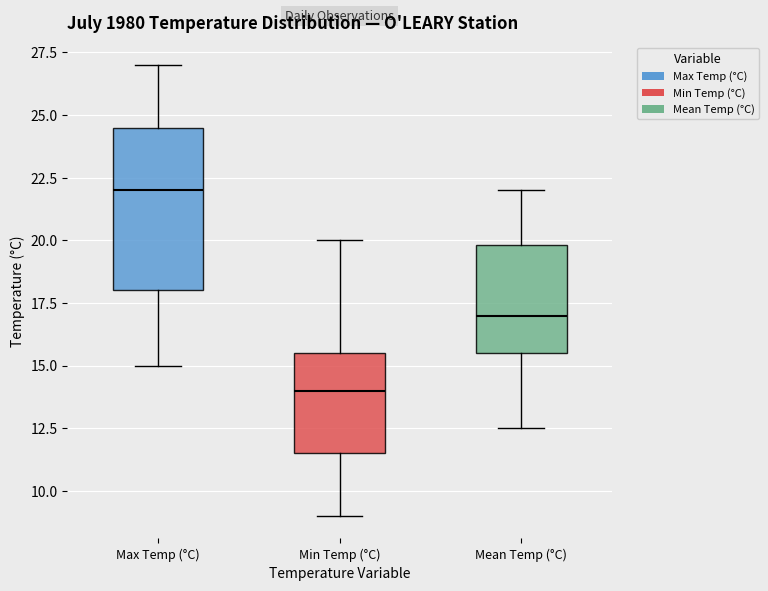

Reading left to right, transcribe this box plot: for each box, give where its median line is, the range the box spans, and where its two whiskers end, as read against the y-axis. The values are not printed on the chart, so give them approximately, as read against the axis.

Max Temp (°C): median 22.0, box 18.0 to 24.5, whiskers 15.0 to 27.0
Min Temp (°C): median 14.0, box 11.5 to 15.5, whiskers 9.0 to 20.0
Mean Temp (°C): median 17.0, box 15.5 to 20.0, whiskers 12.5 to 22.0